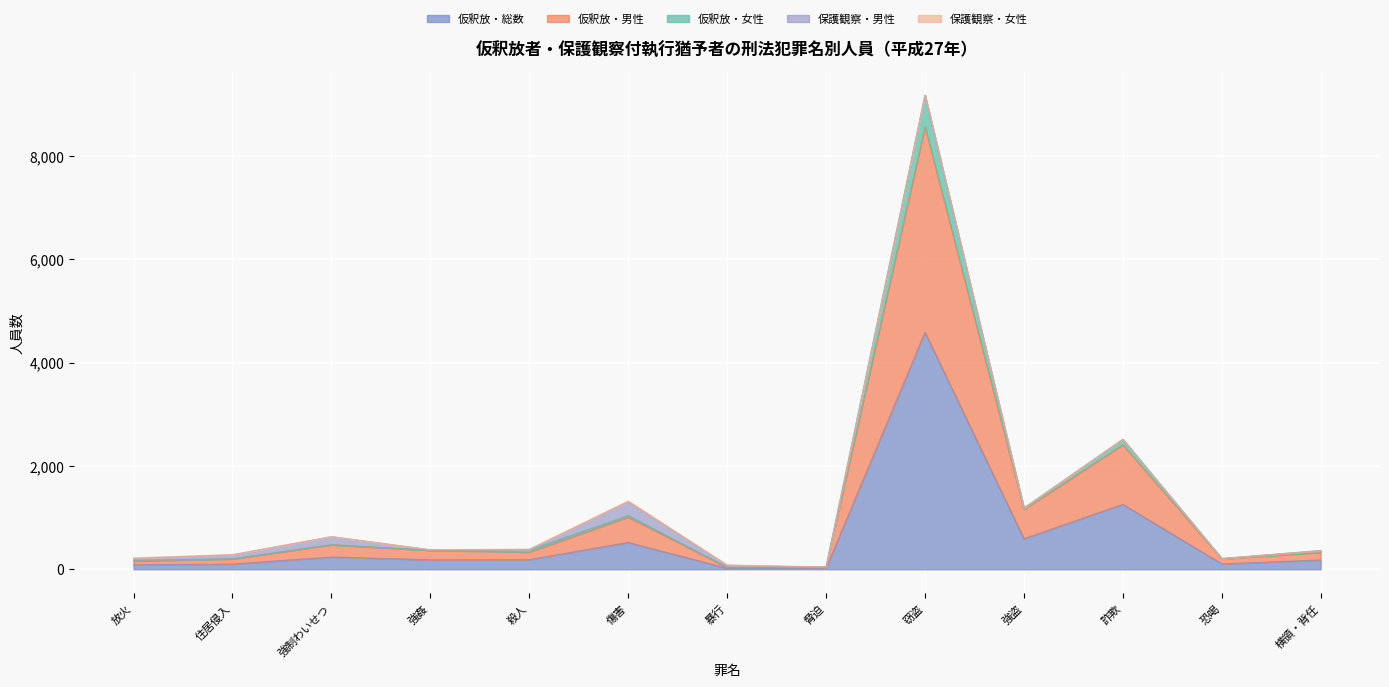

Does the chart display data point markers on the line(s)?

No